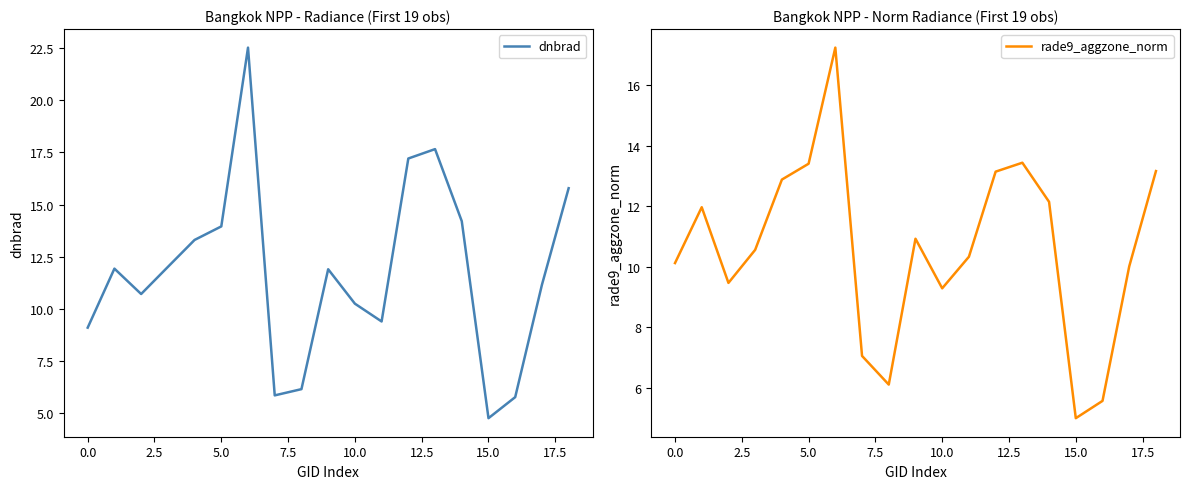

What is the label of the 6th point from the right?

13